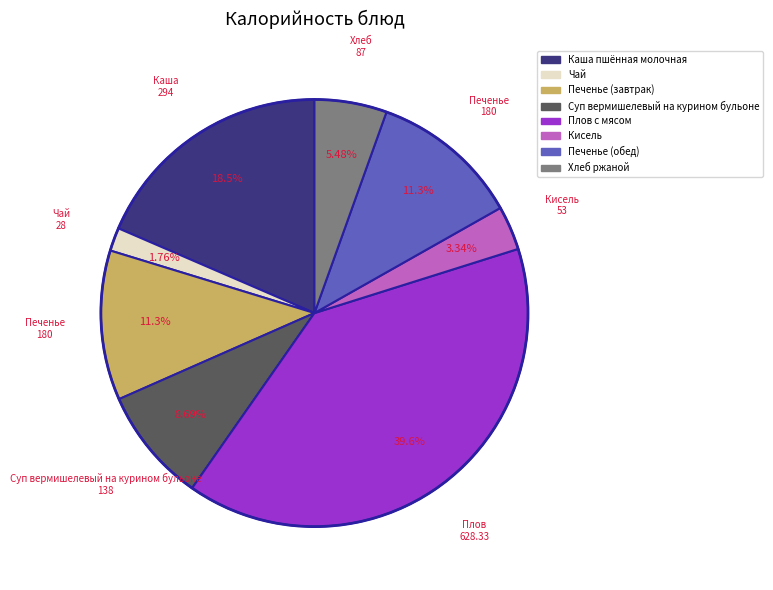

Which slice is the smallest?

Чай